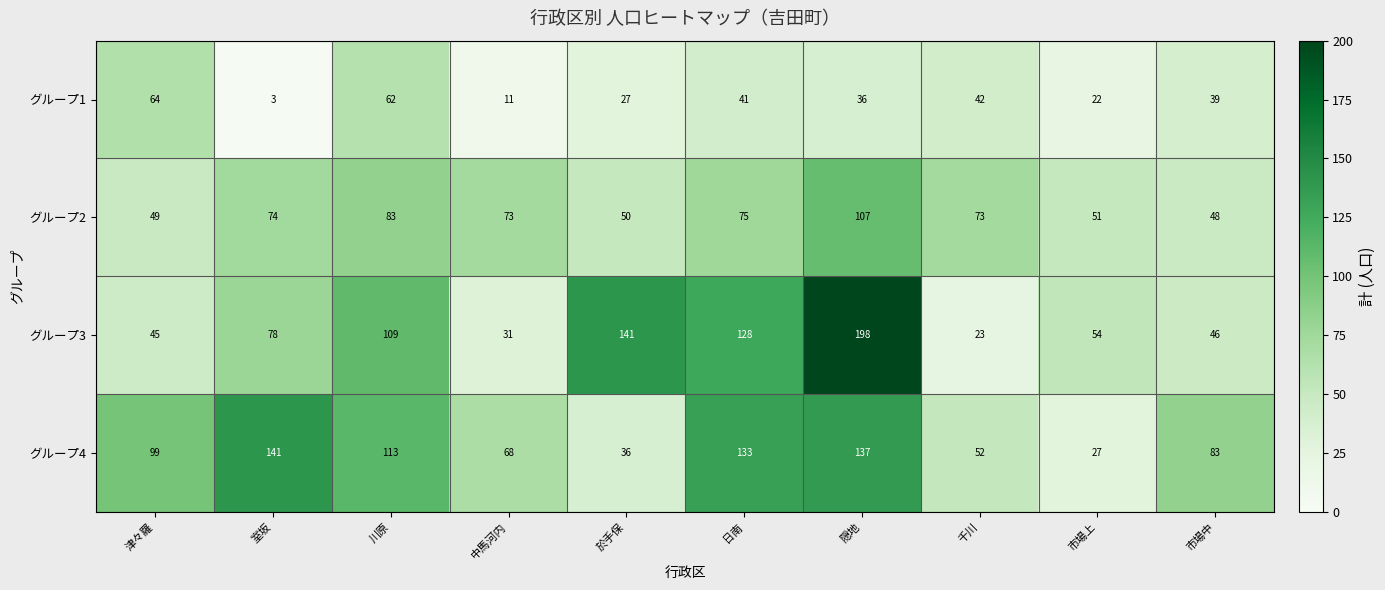

What is the spread (max minus min) of values at 隠地?

162